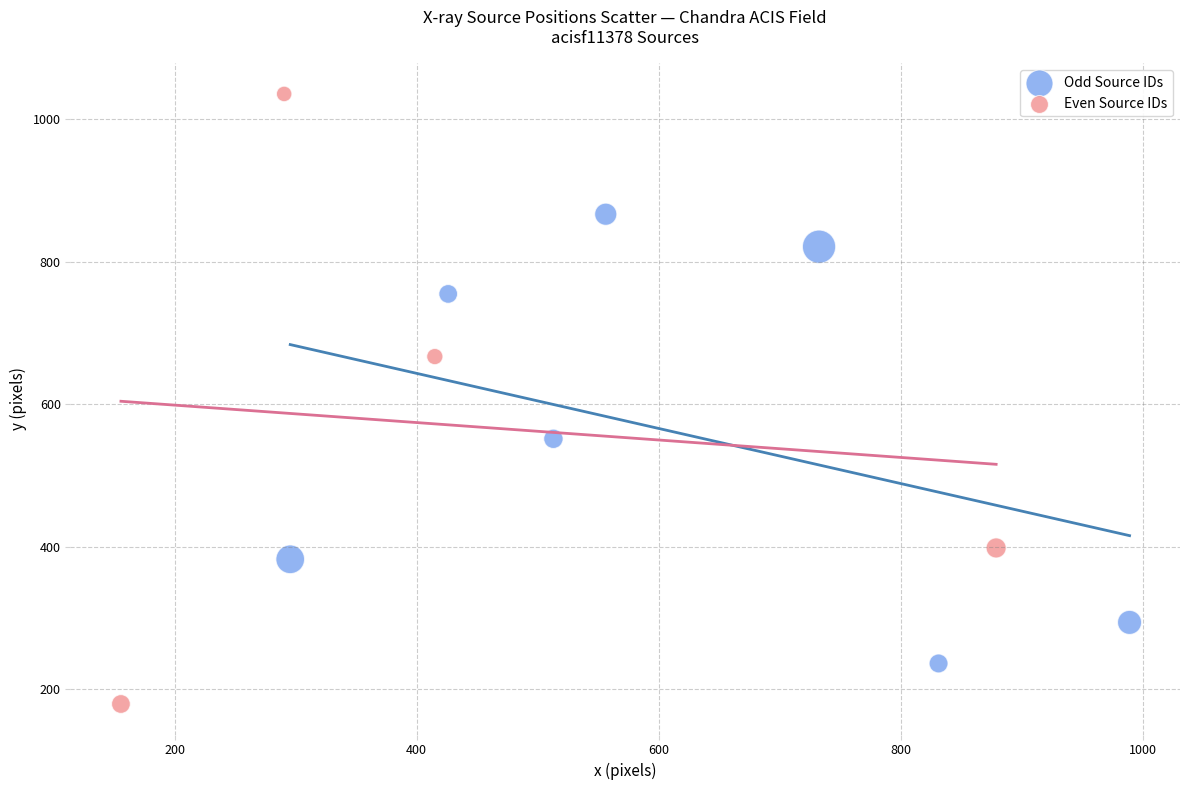

Which series has the largest Y range (max minus min)?

Even Source IDs